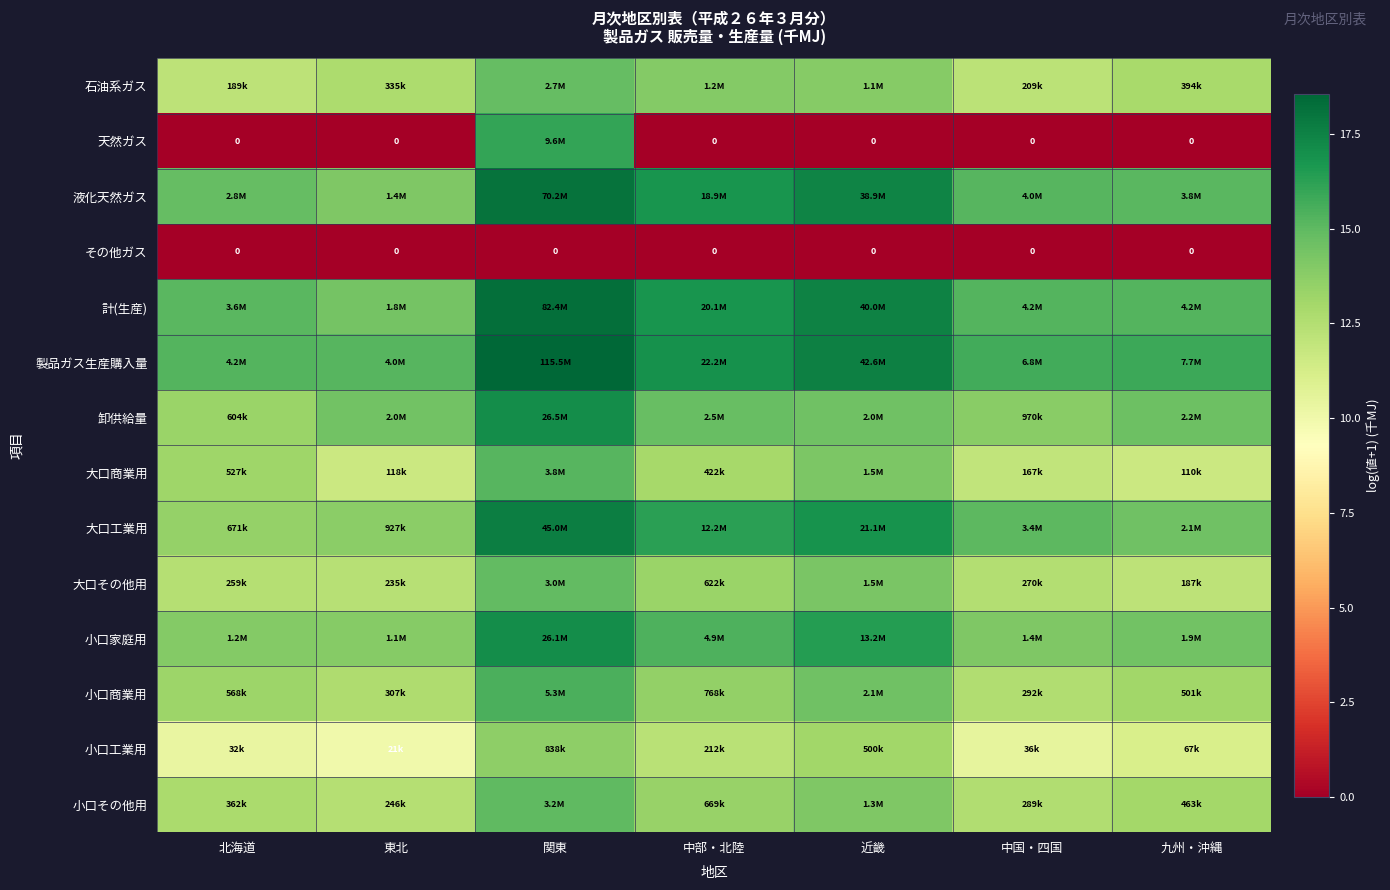

At which category is the sum across all series the highest?

関東